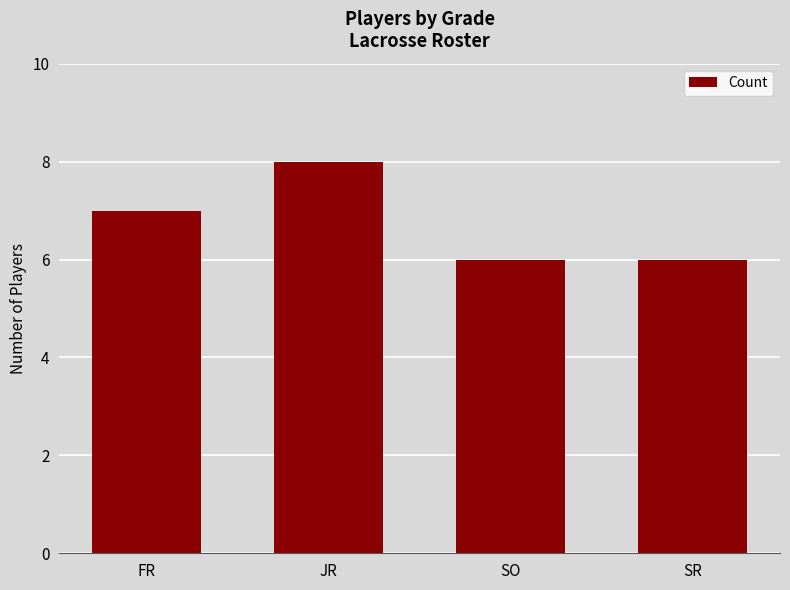

Count the number of categories in the chart.

4